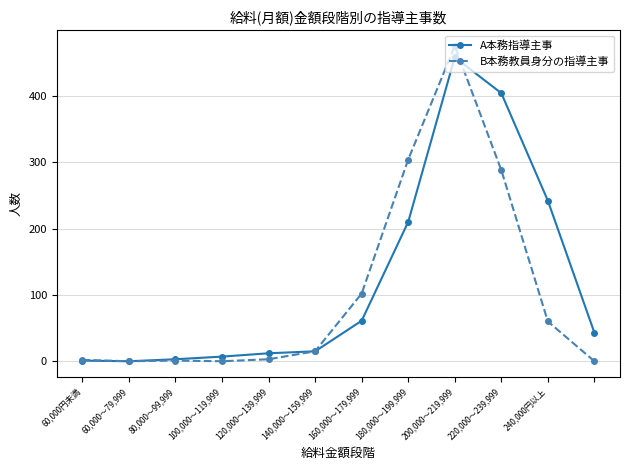

True or false: A本務指導主事 has more than 0 interior local peaks.

True